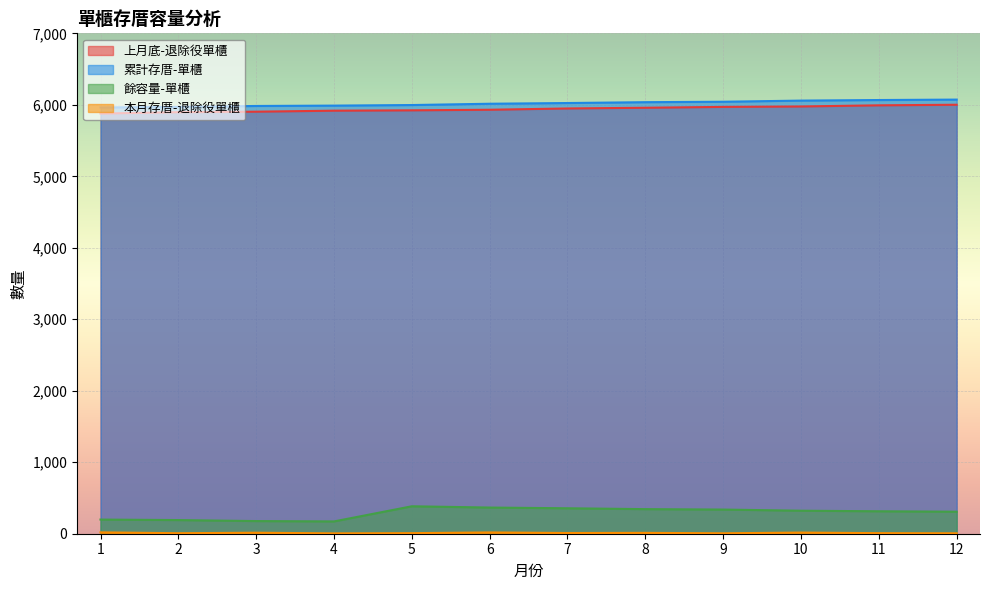

Rank the series by their maximum value, from lowest to highest.

本月存厝-退除役單櫃, 餘容量-單櫃, 上月底-退除役單櫃, 累計存厝-單櫃